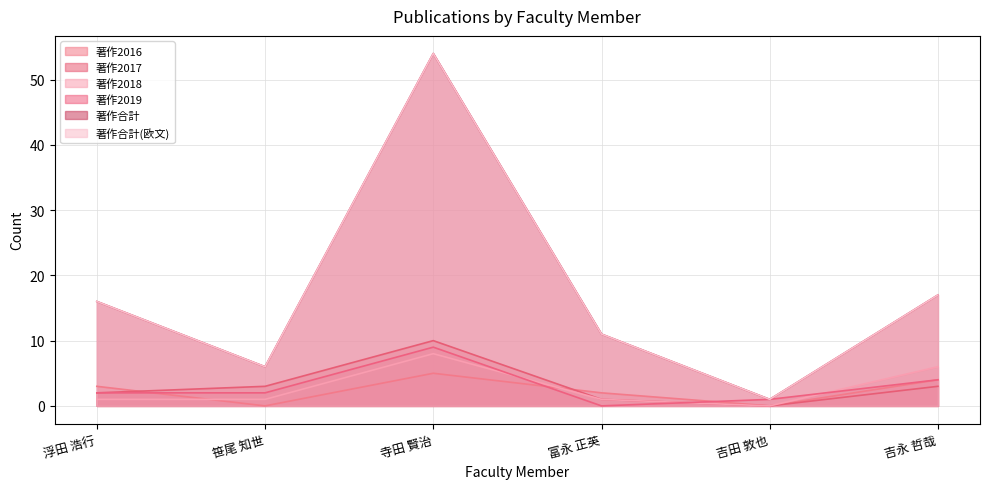

Reading left to right, what are all the values shown in this chart?

著作2016: 浮田 浩行=3	笹尾 知世=0	寺田 賢治=5	富永 正英=2	吉田 敦也=0	吉永 哲哉=4
著作2017: 浮田 浩行=2	笹尾 知世=3	寺田 賢治=10	富永 正英=1	吉田 敦也=0	吉永 哲哉=3
著作2018: 浮田 浩行=1	笹尾 知世=1	寺田 賢治=8	富永 正英=1	吉田 敦也=0	吉永 哲哉=6
著作2019: 浮田 浩行=2	笹尾 知世=2	寺田 賢治=9	富永 正英=0	吉田 敦也=1	吉永 哲哉=4
著作合計: 浮田 浩行=16	笹尾 知世=6	寺田 賢治=54	富永 正英=11	吉田 敦也=1	吉永 哲哉=17
著作合計(欧文): 浮田 浩行=16	笹尾 知世=6	寺田 賢治=54	富永 正英=11	吉田 敦也=1	吉永 哲哉=17